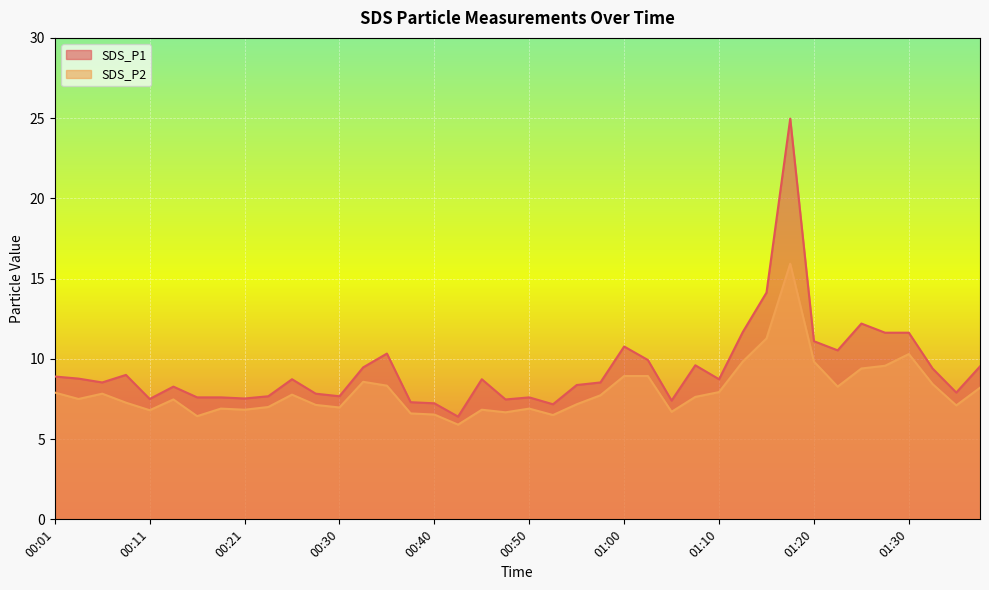

At which category does SDS_P1 reach its first local peak?

00:08